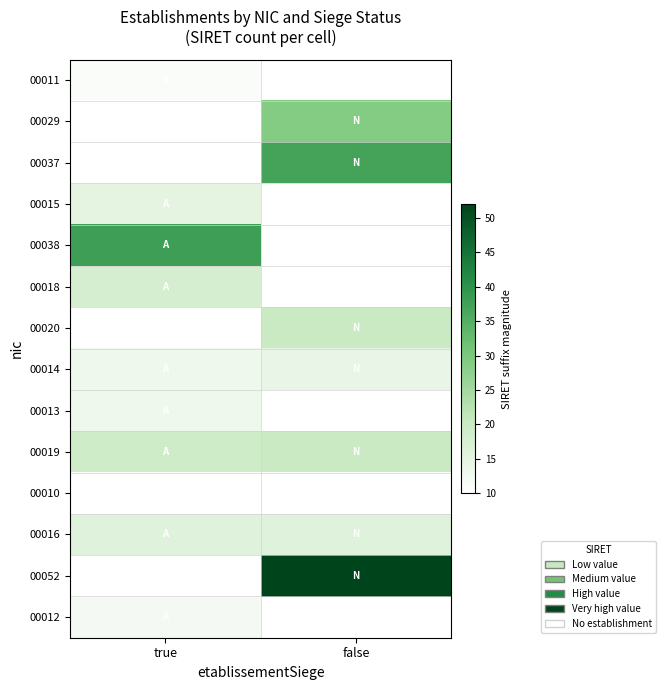

Count the number of data series in this chart.

14